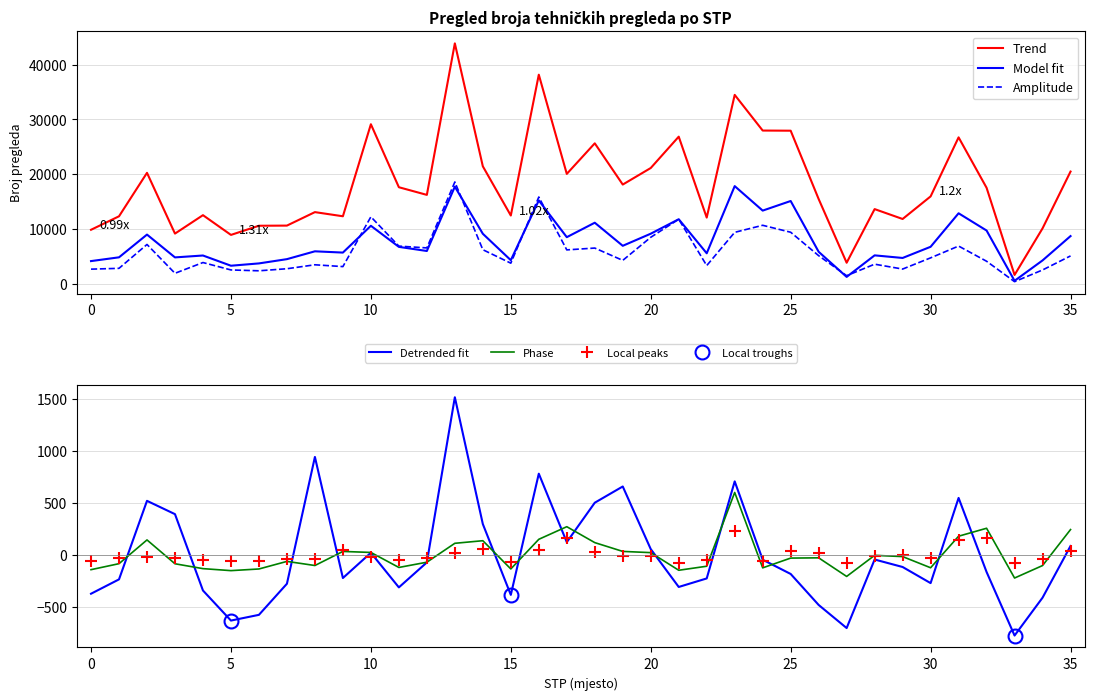

How many values in the REDOVNI TP series exceed 16253?

17